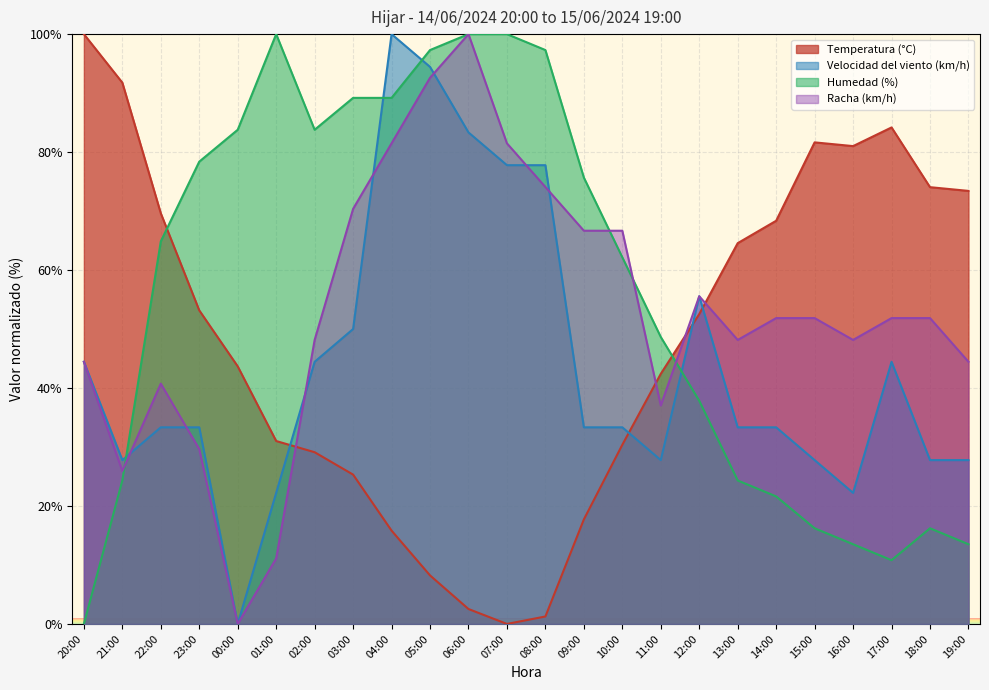

Rank the series by their average value, from highest to lowest.

Humedad (%), Racha (km/h), Temperatura (°C), Velocidad del viento (km/h)